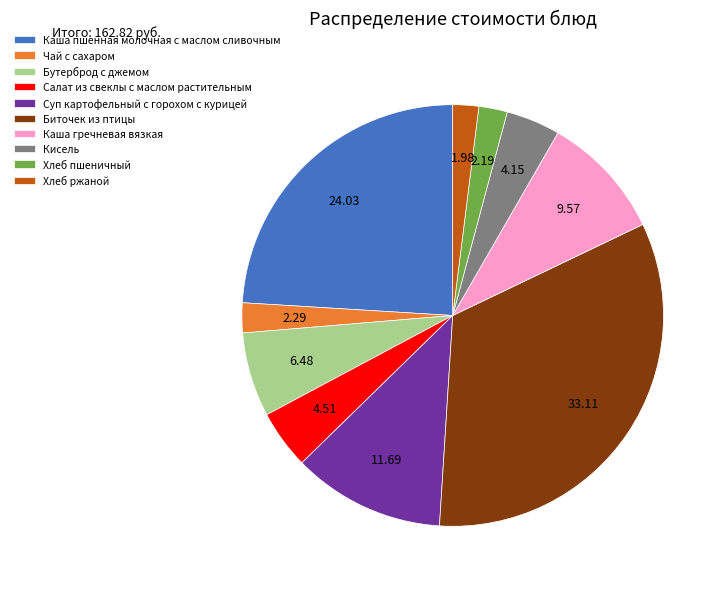

What is the largest slice in the pie chart?

Биточек из птицы